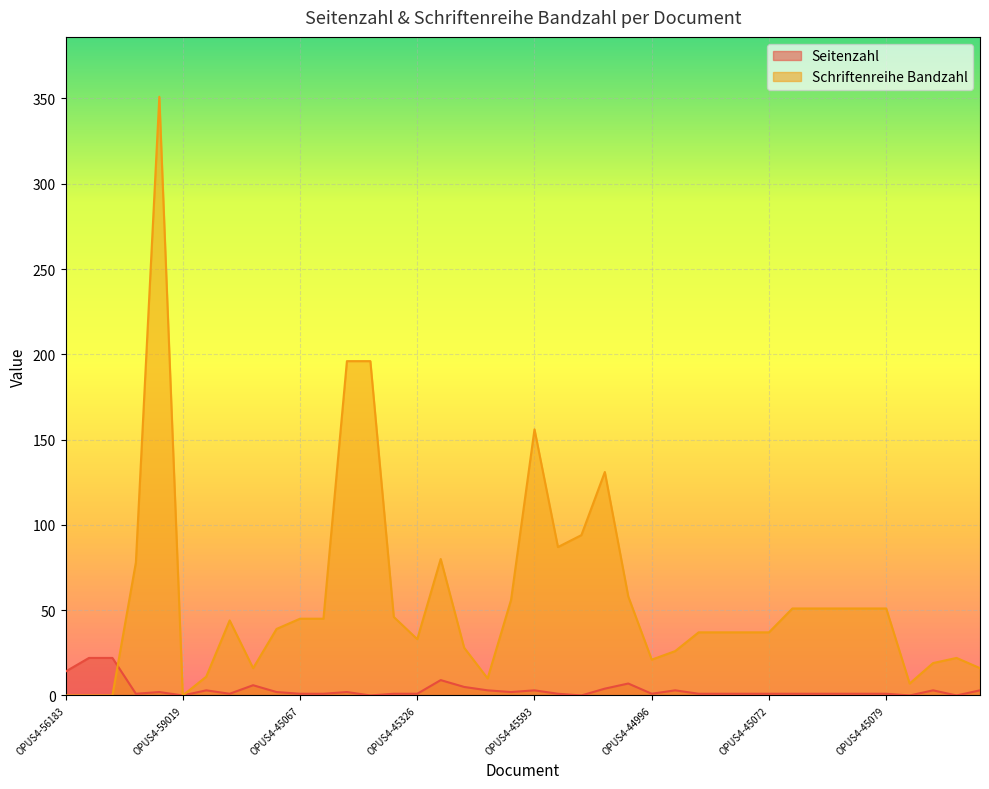

True or false: Seitenzahl has more than 0 points higher than both neighbors.

True